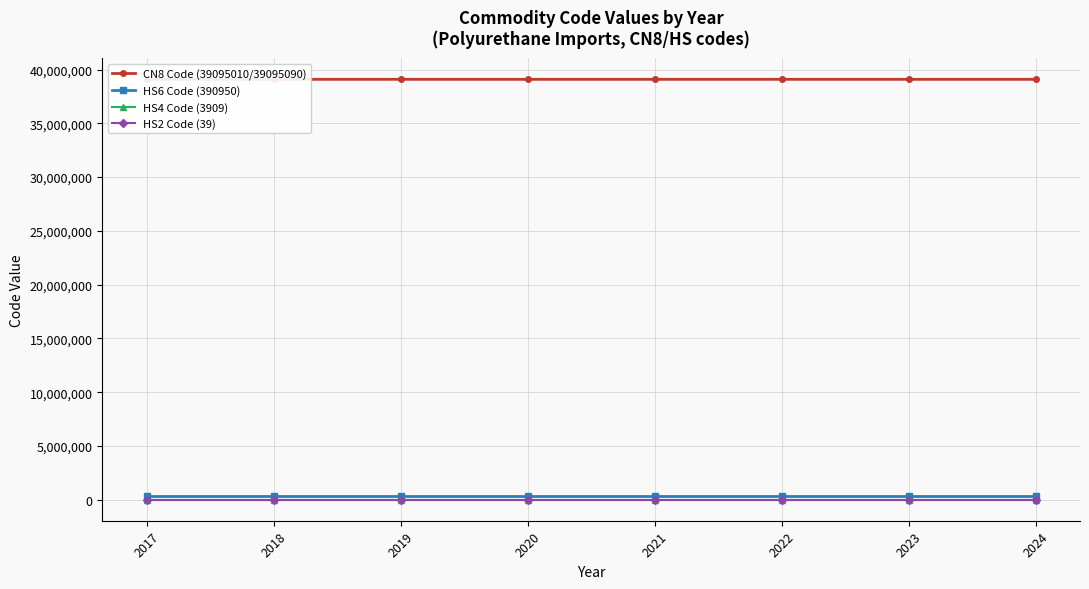

Is it true that HS4 Code (3909) equals 3909.0 at 2017?

True